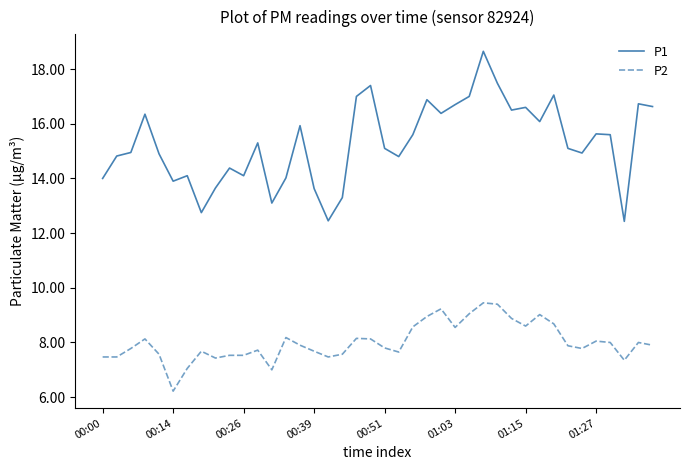

True or false: P1 and P2 cross at least once.

False